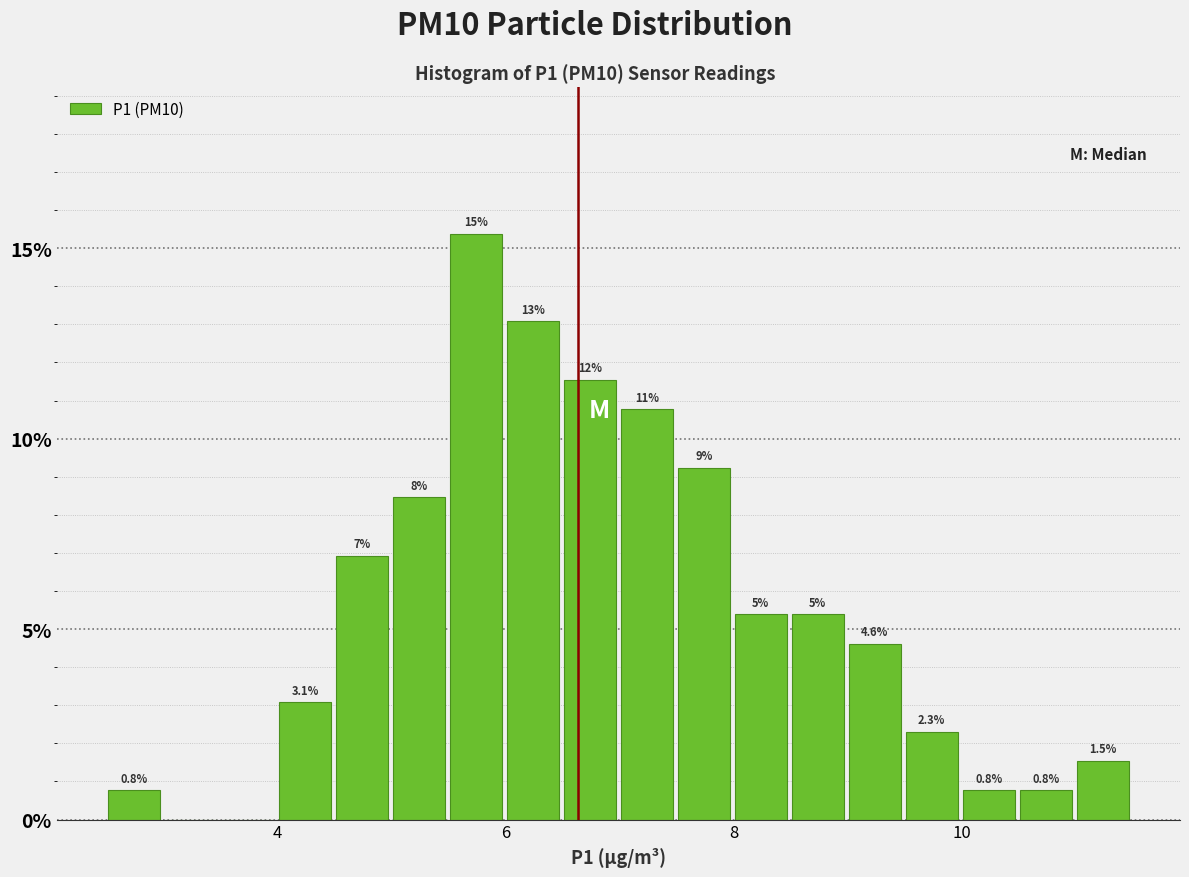

Read against the x-axis, roughly where is the centre of the tallest bar?

5.8